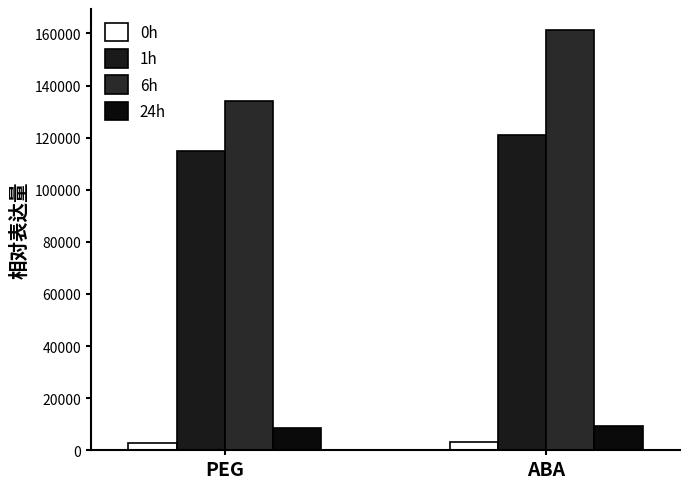

True or false: 0h has a value of 4405.0 at PEG.

False